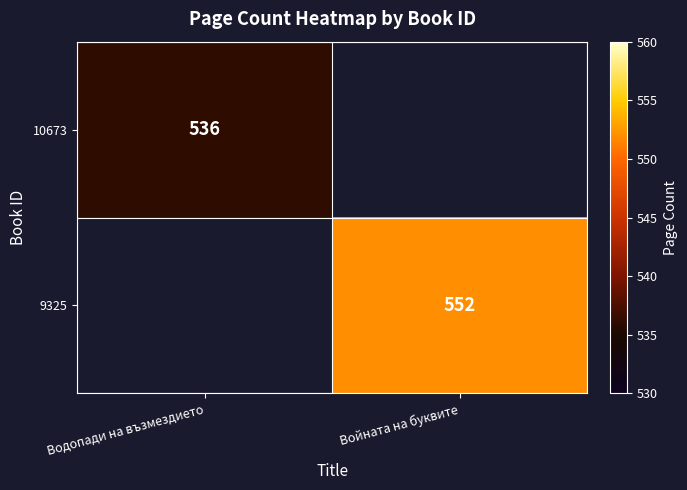

True or false: 10673 has a value of 536 at Водопади на възмездието.

True